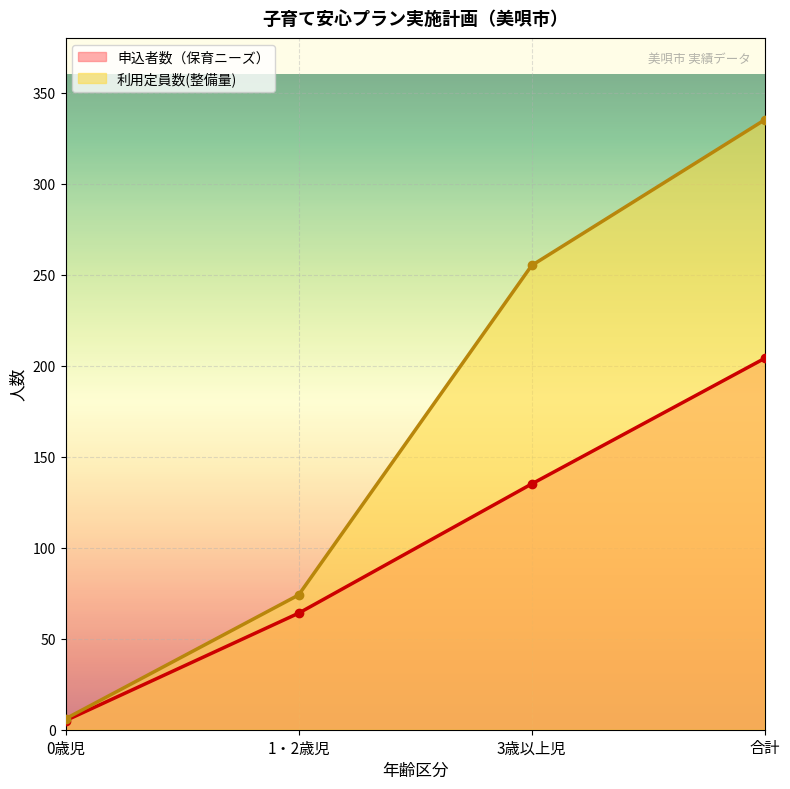

What is the difference between the highest and lowest values at 0歳児?

1